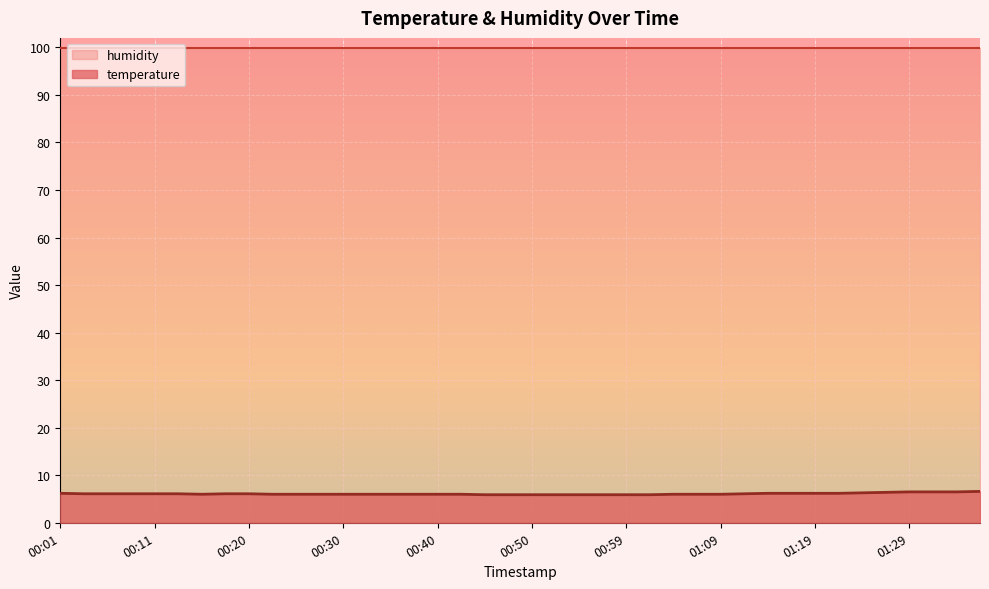

Which category has the highest value across all series?

01:36